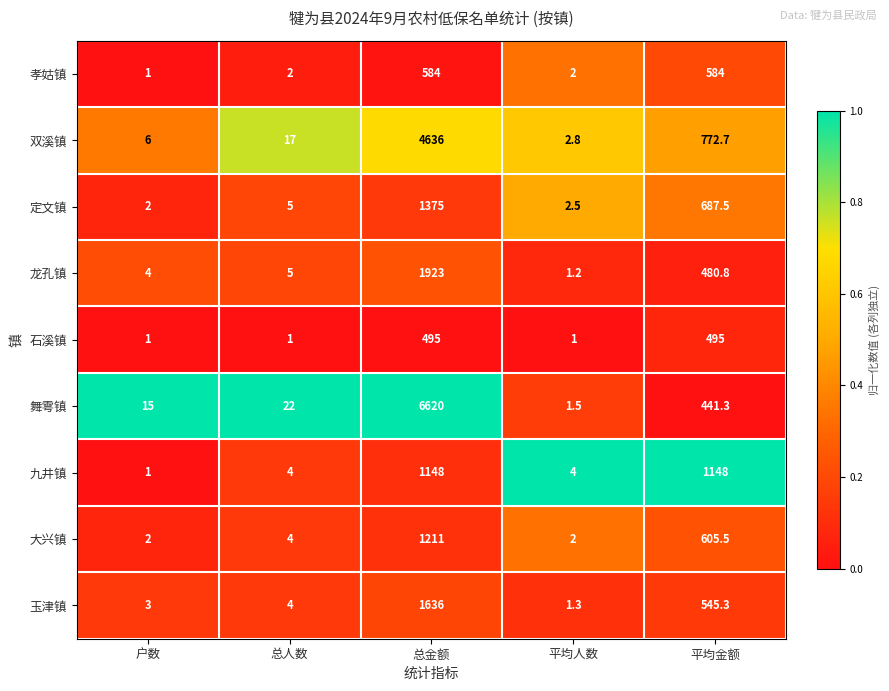

What is the lowest value of the 孝姑镇 series?

1.0